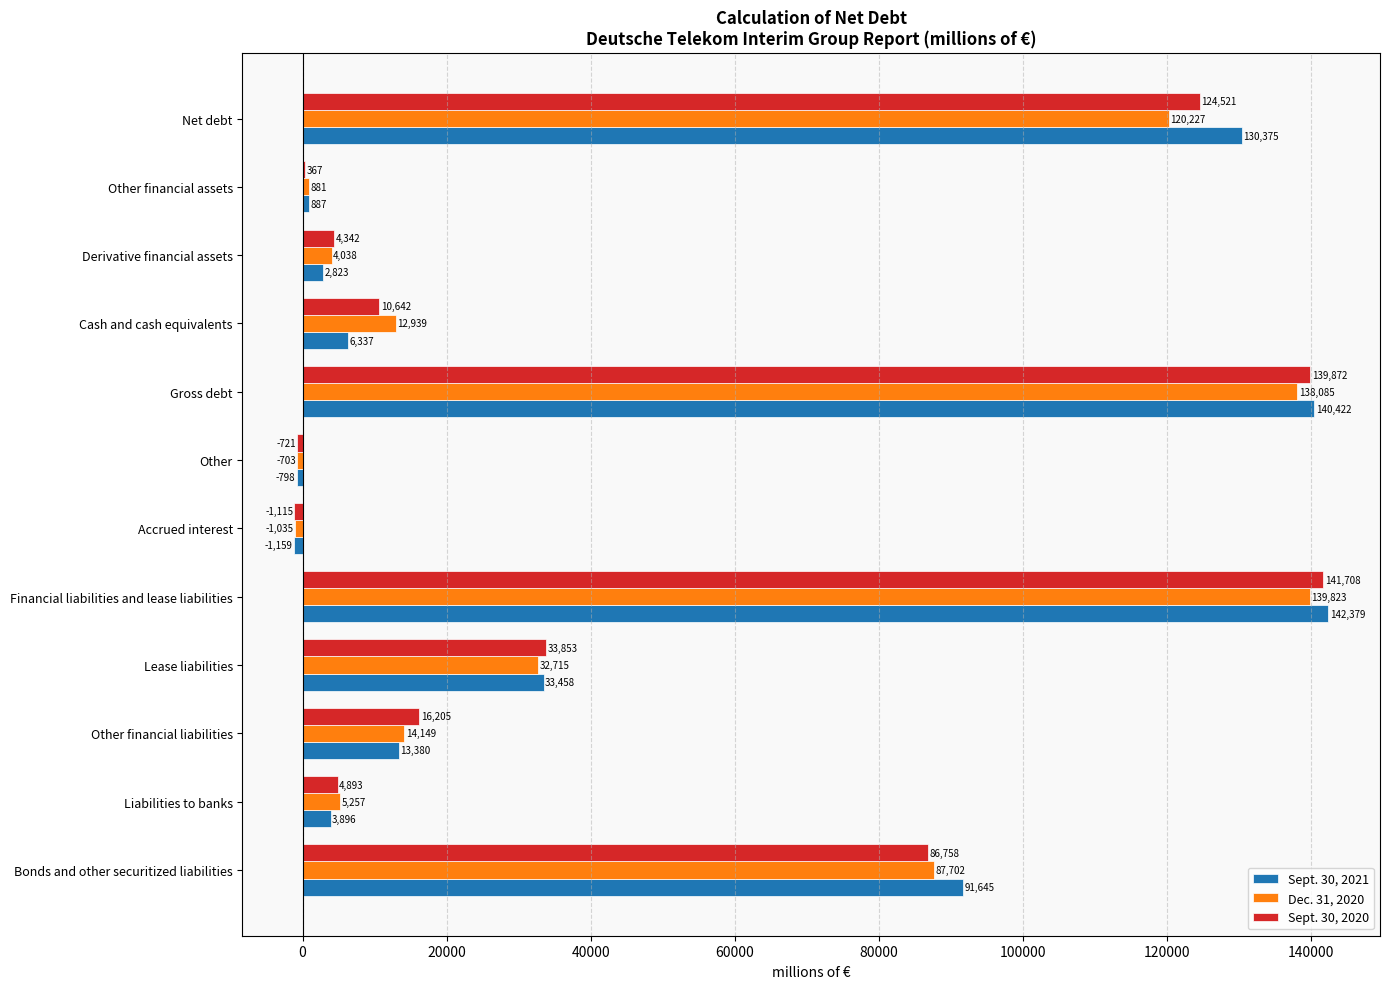

At which label is Sept. 30, 2020 closest to 70296?

Bonds and other securitized liabilities